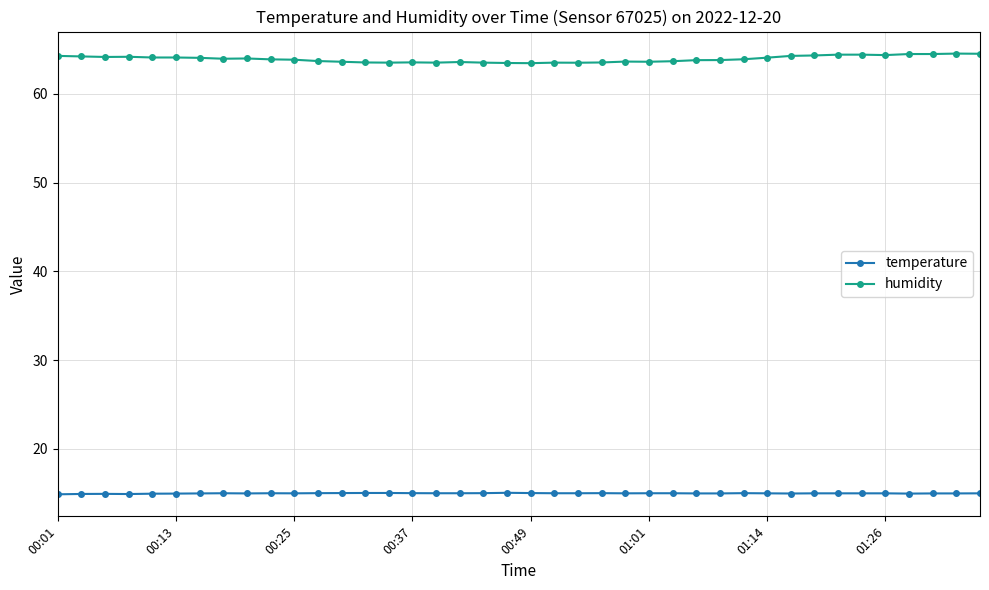

True or false: temperature has more than 2 points higher than both neighbors.

True